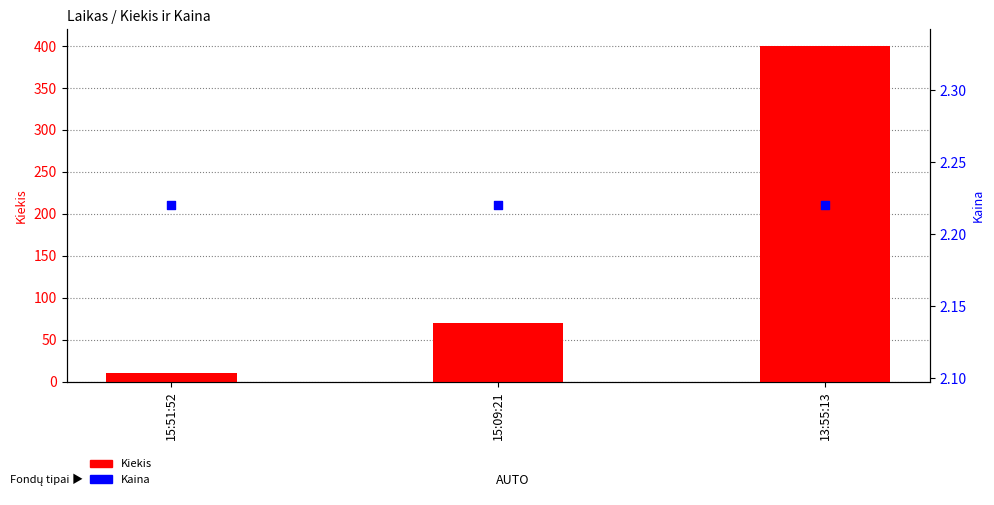

At which category is the sum across all series the highest?

13:55:13